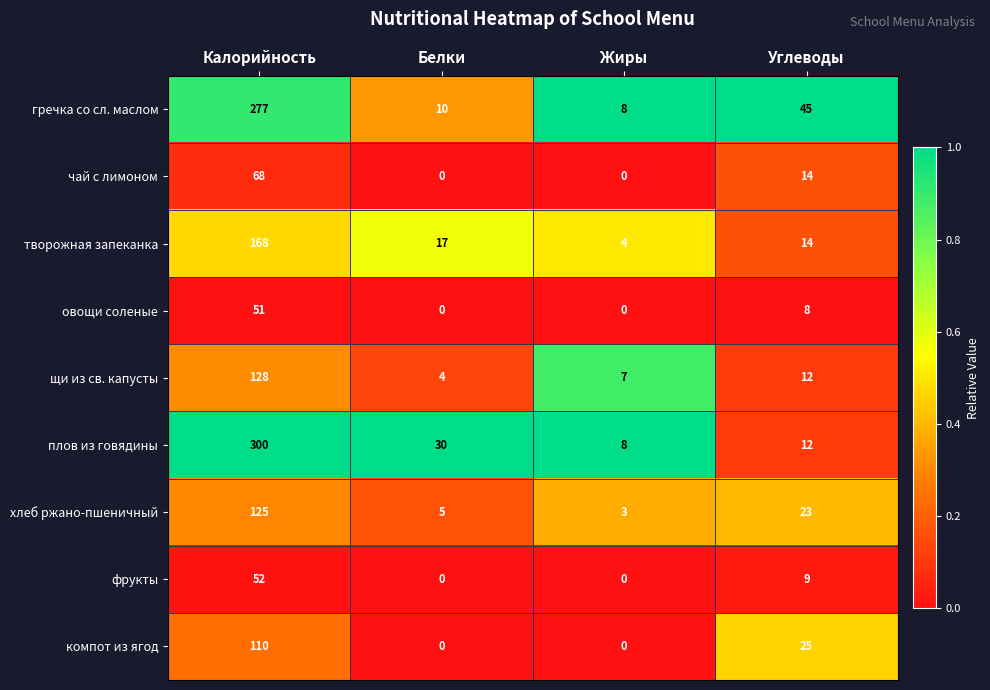

At how many categories does at least one series exceed 0?

4